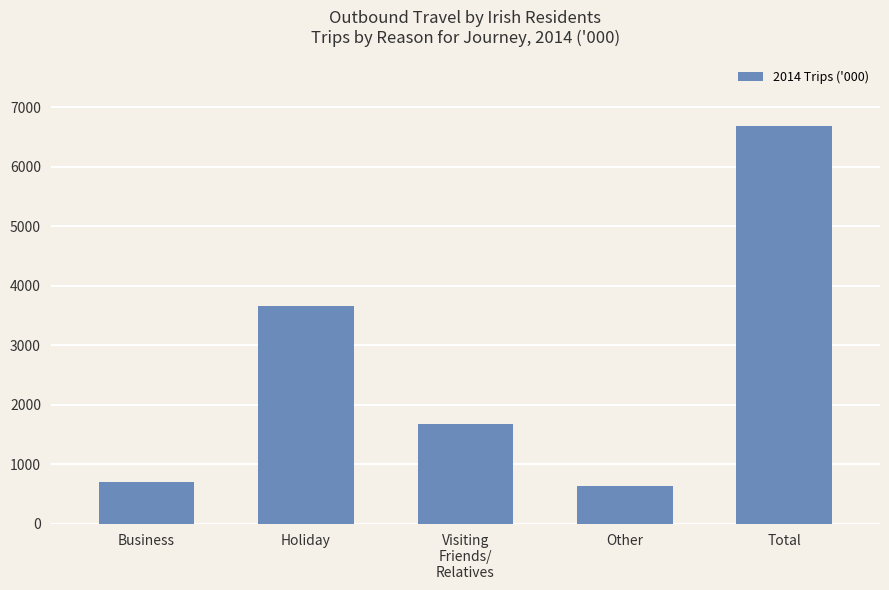

Is it true that the value at Business is 697.7?

True